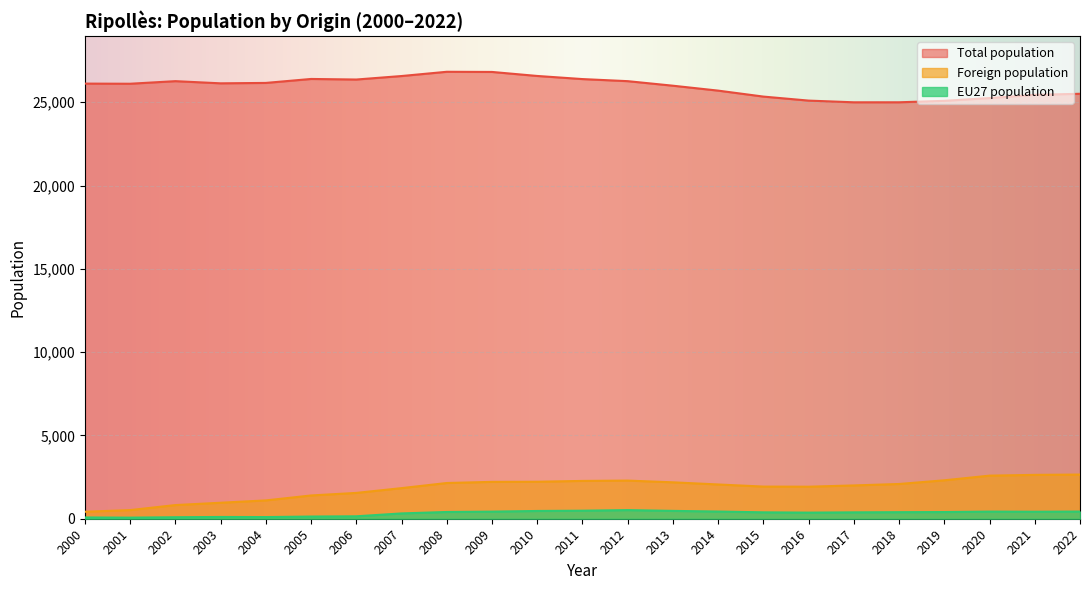

How many lines are shown in the chart?

3